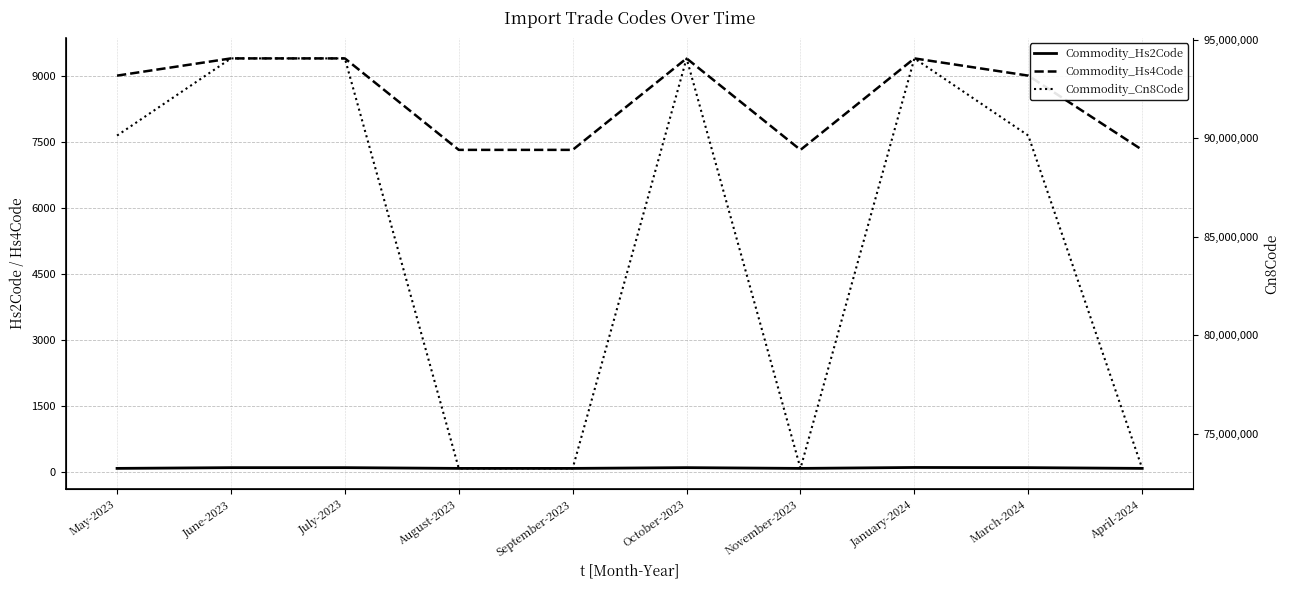

What is the label of the 6th point from the left?

October-2023